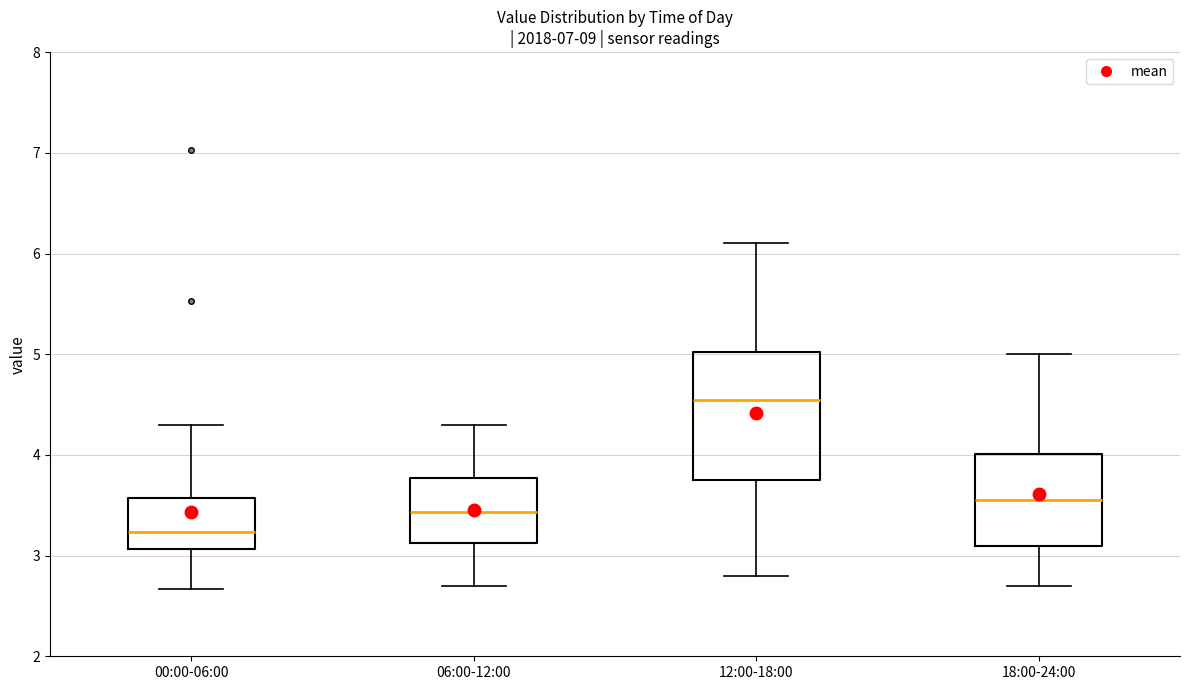

Reading left to right, transcribe this box plot: for each box, give where its median line is, the range the box spans, and where its two whiskers end, as read against the y-axis. The values are not printed on the chart, so give them approximately, as read against the axis.

00:00-06:00: median 3.2, box 3.1 to 3.6, whiskers 2.7 to 4.3
06:00-12:00: median 3.4, box 3.1 to 3.8, whiskers 2.7 to 4.3
12:00-18:00: median 4.6, box 3.8 to 5.0, whiskers 2.8 to 6.1
18:00-24:00: median 3.6, box 3.1 to 4.0, whiskers 2.7 to 5.0